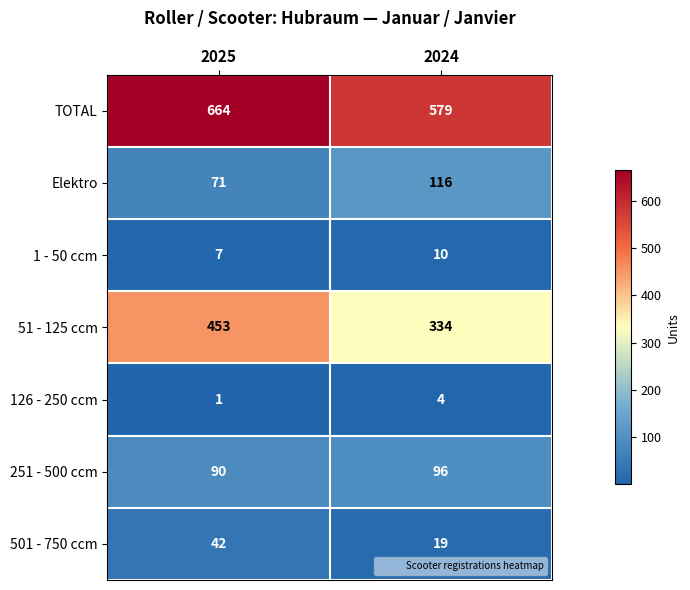

Reading left to right, transcribe all the data shown in this chart.

TOTAL: 2025=664	2024=579
Elektro: 2025=71	2024=116
1 - 50 ccm: 2025=7	2024=10
51 - 125 ccm: 2025=453	2024=334
126 - 250 ccm: 2025=1	2024=4
251 - 500 ccm: 2025=90	2024=96
501 - 750 ccm: 2025=42	2024=19